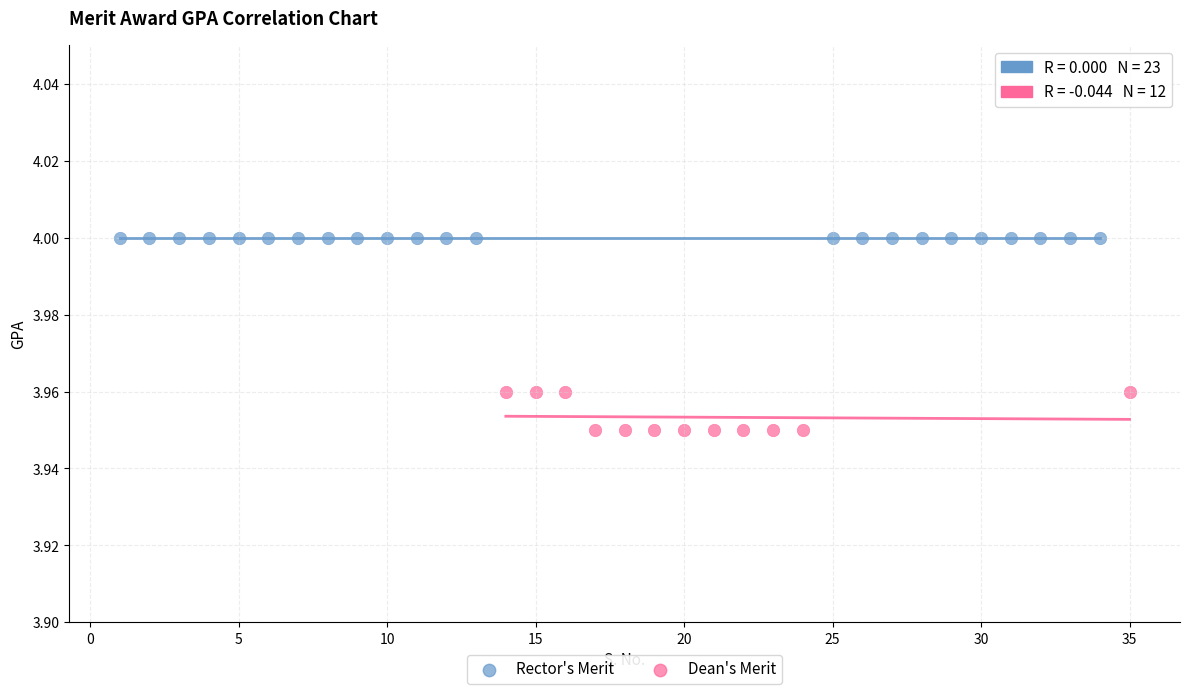

Which series contains the highest Y value?

Rector's Merit